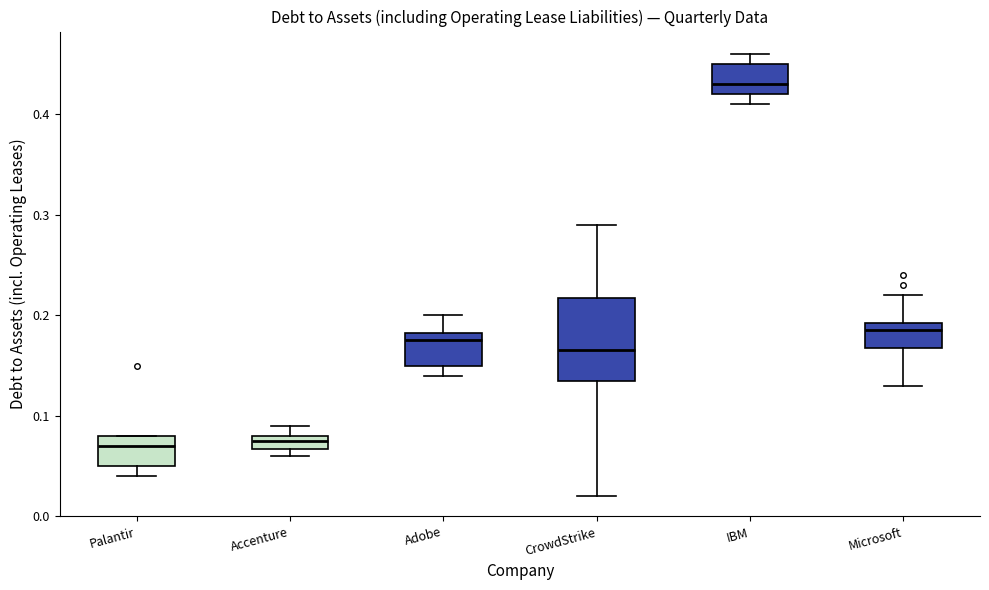

Comparing the boxes themselves (not the whiskers), which one is the tallest?

CrowdStrike